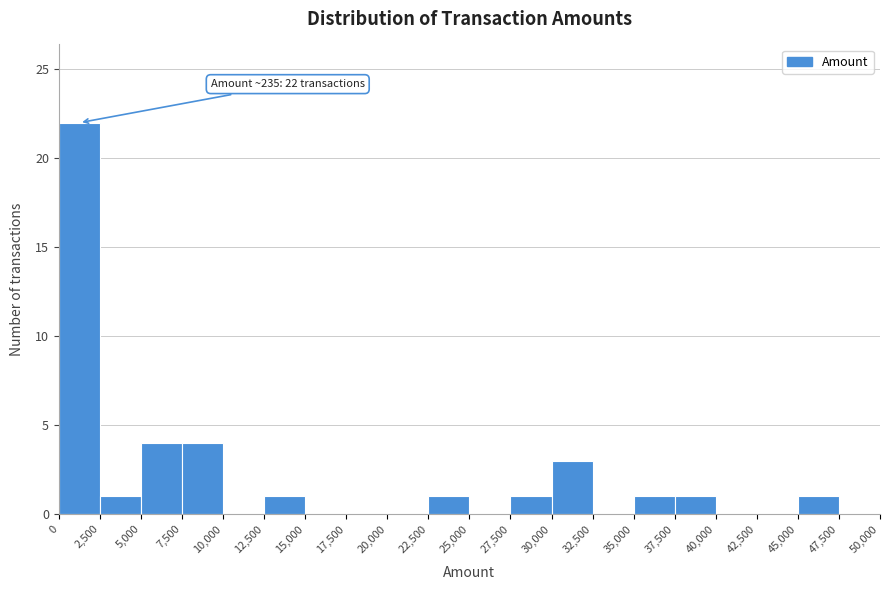

Which range on the x-axis has the tallest bar?

0 to 2,500